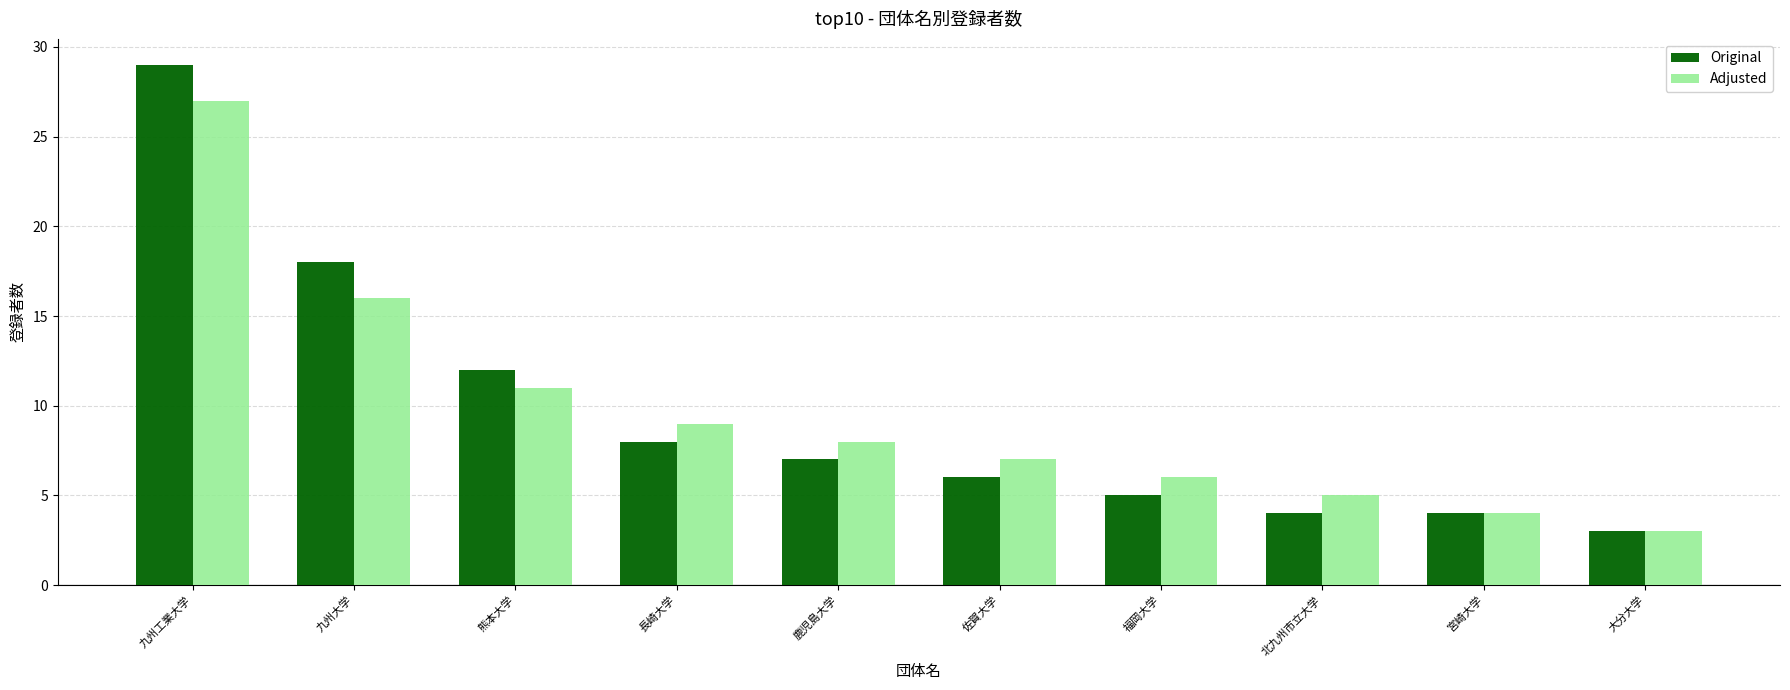

The value of Adjusted at 宮崎大学 is 4. True or false?

True